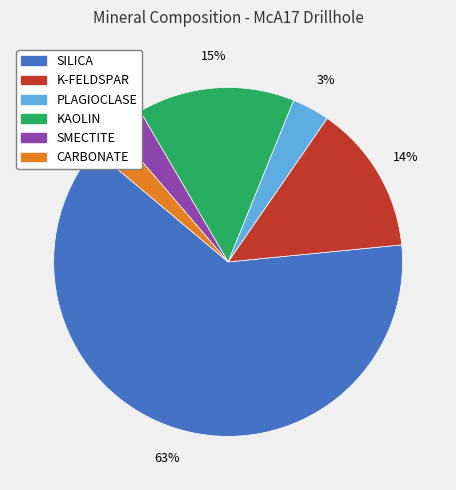

Is there any slice that represents more than half of the pie?

Yes